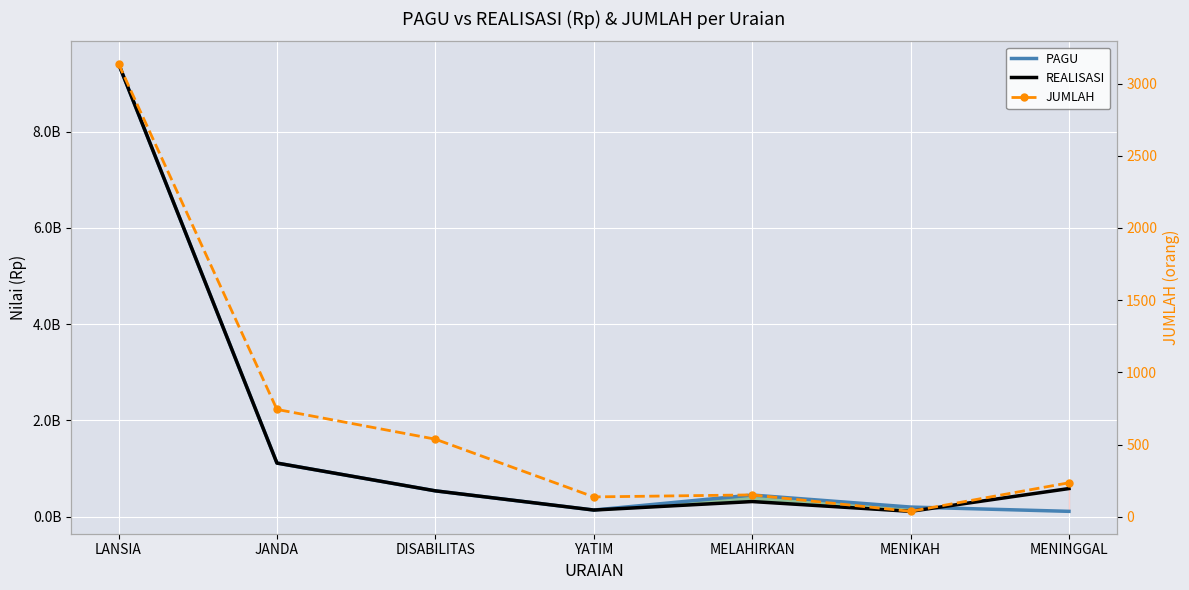

What is the average value of the REALISASI series?

1744785714